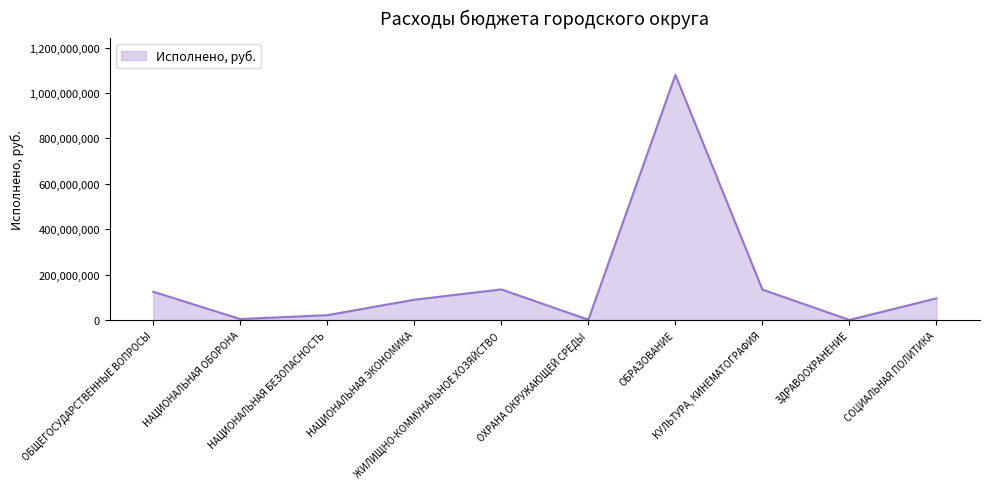

How many lines are shown in the chart?

1